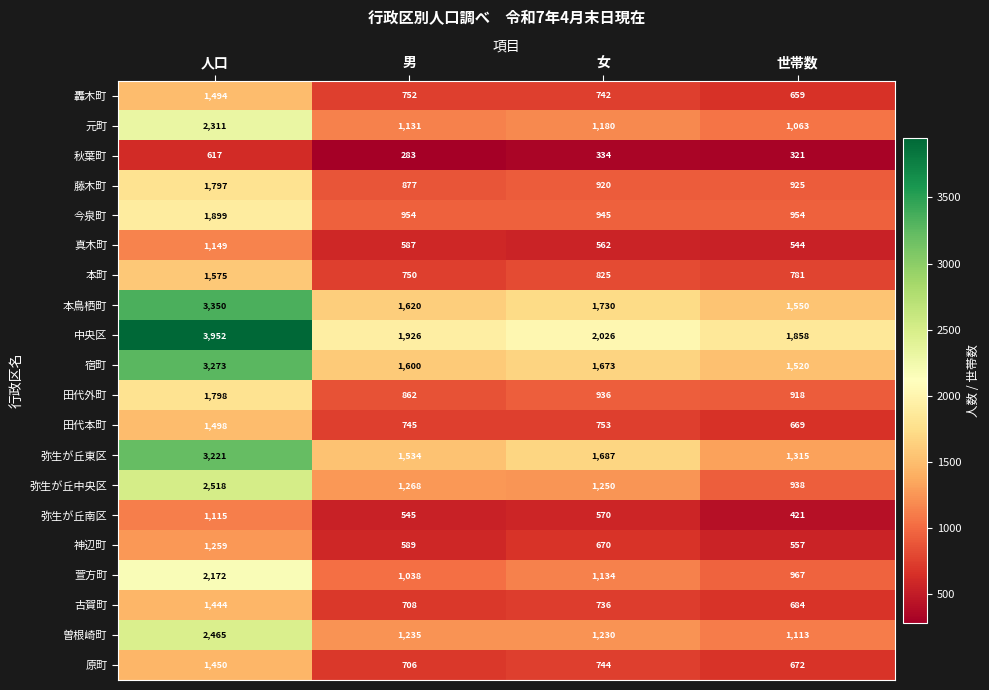

Between 人口 and 女, which series saw the biggest shift?

中央区